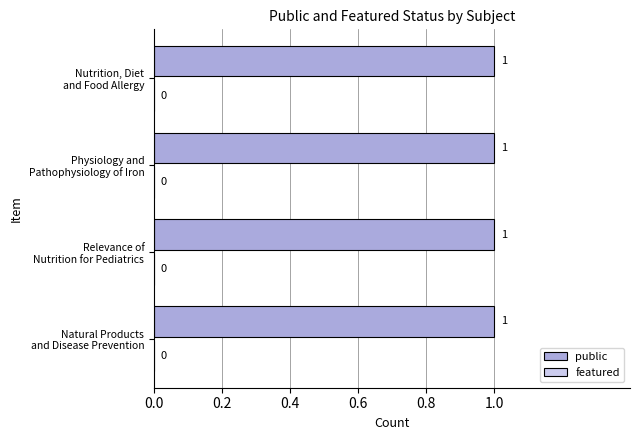

Are the bars horizontal?

Yes